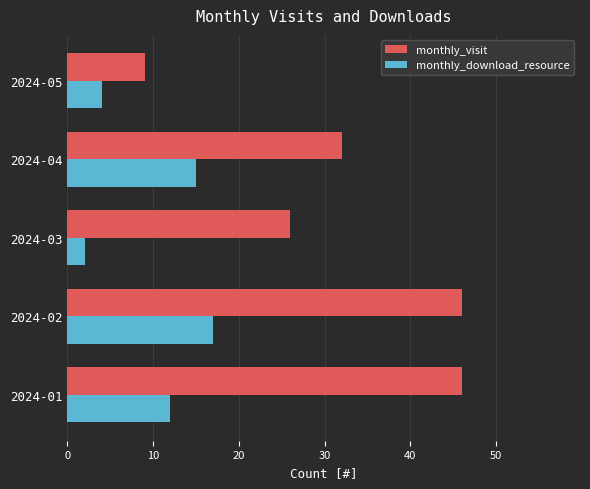

True or false: monthly_visit has a value of 41 at 2024-03.

False